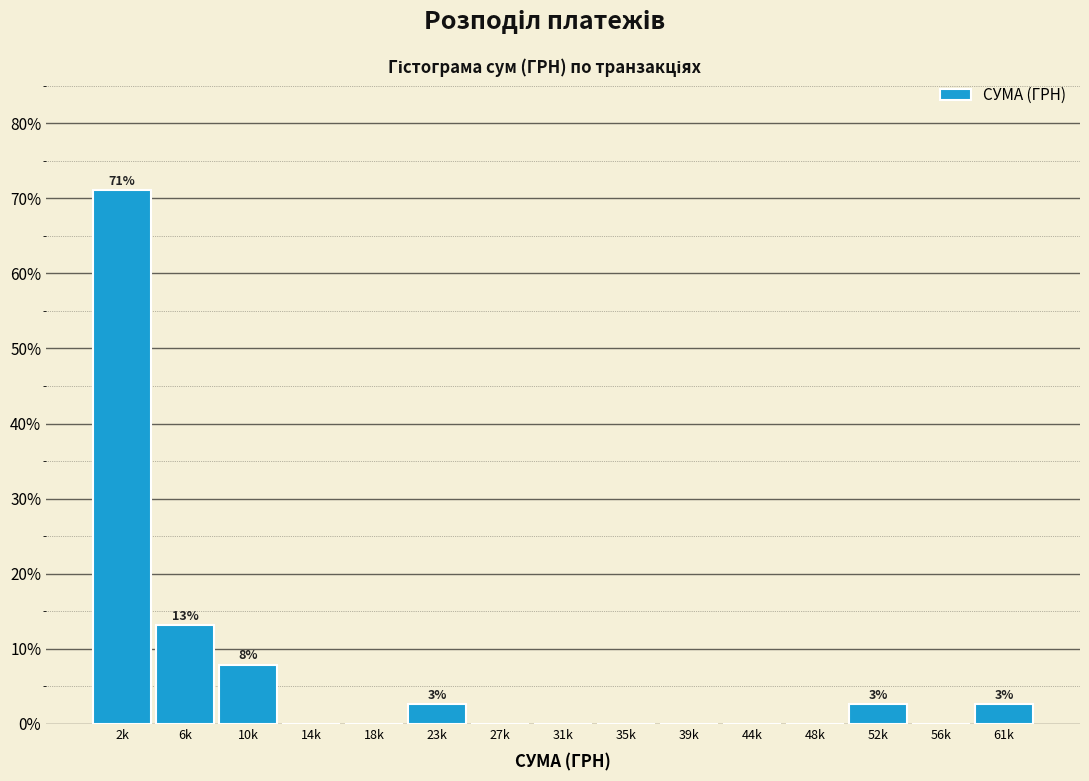

Reading left to right, what are all the values shown in this chart?

2k=71.1	6k=13.2	10k=7.9	14k=0.0	18k=0.0	23k=2.6	27k=0.0	31k=0.0	35k=0.0	39k=0.0	44k=0.0	48k=0.0	52k=2.6	56k=0.0	61k=2.6